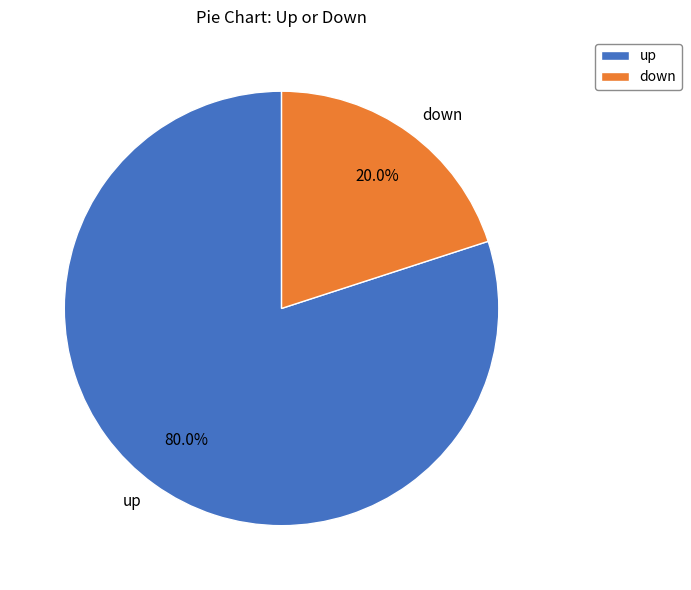

How many segments does this pie chart have?

2